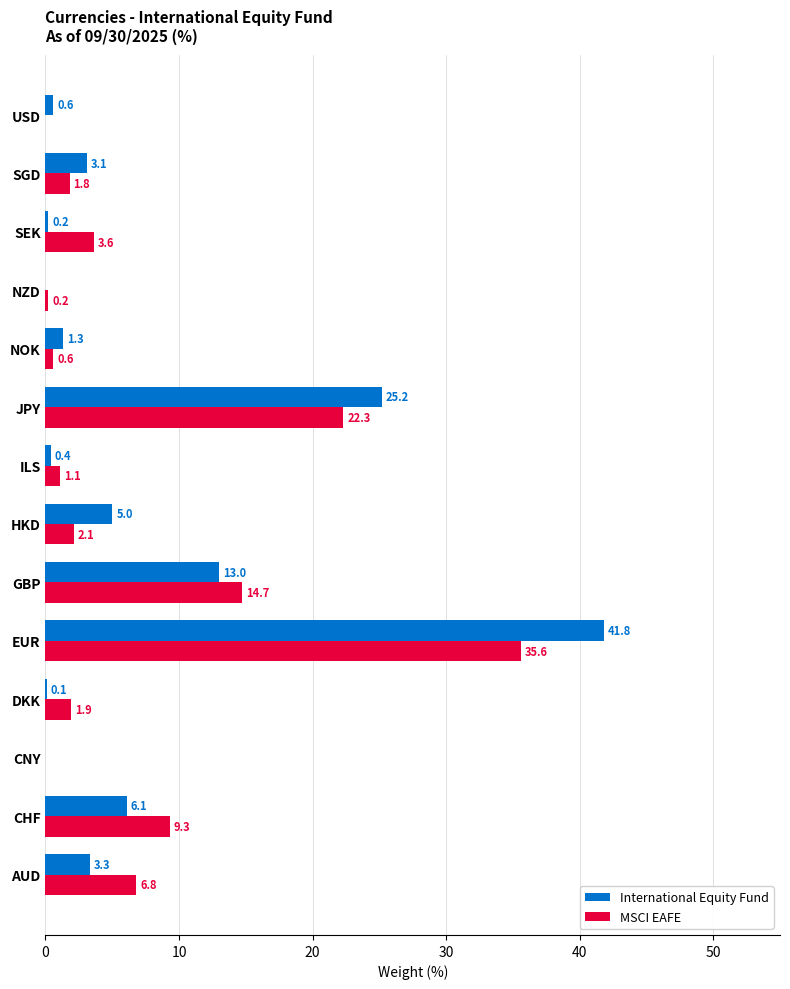

Which series changed the most between EUR and ILS?

International Equity Fund